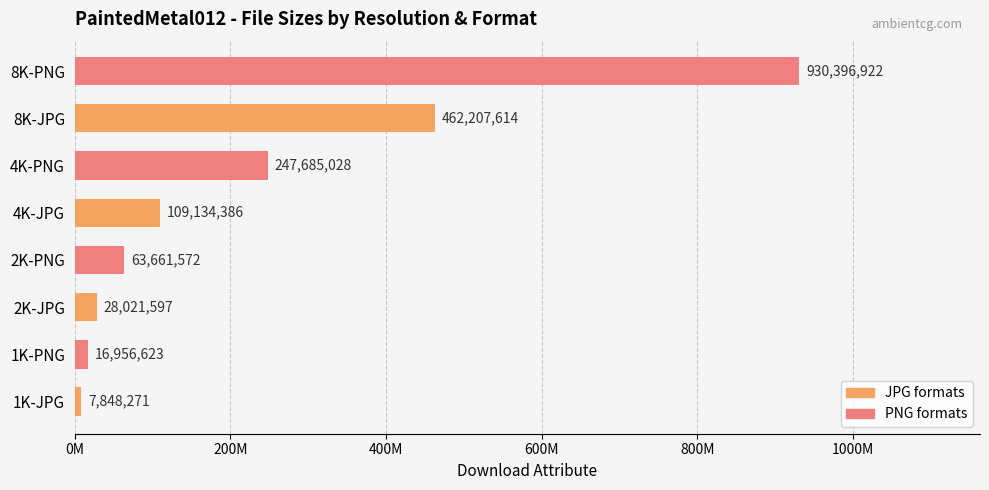

At which category does the chart reach its peak across all series?

8K-PNG